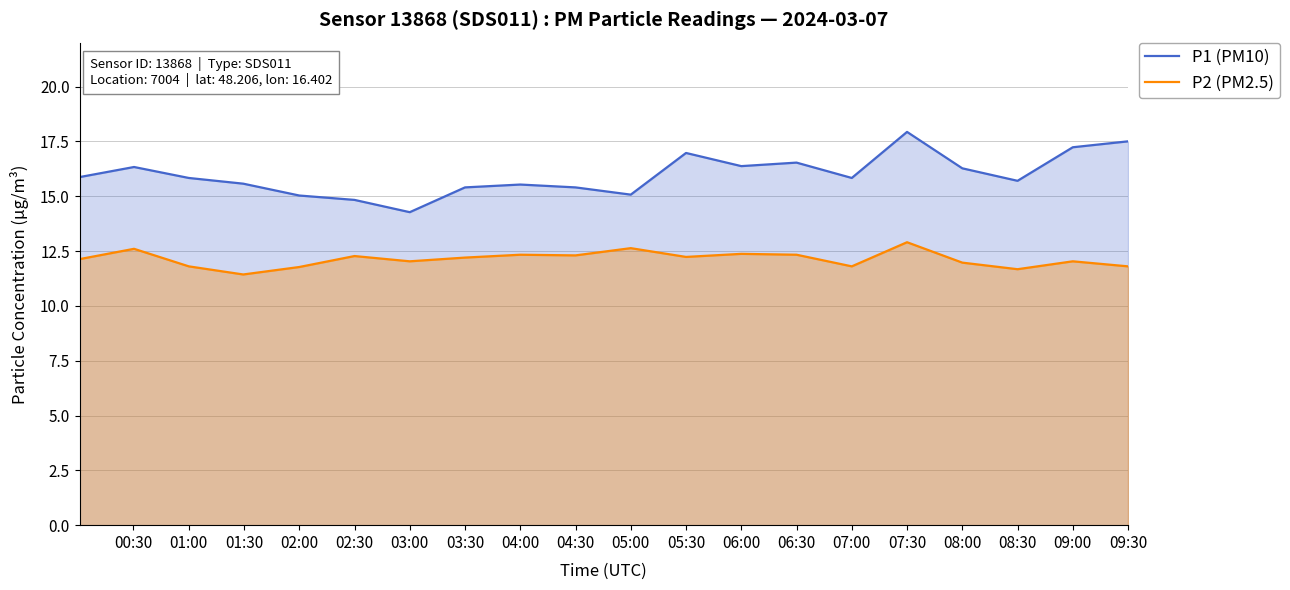

Which series has the largest total across all categories?

P1 (PM10)